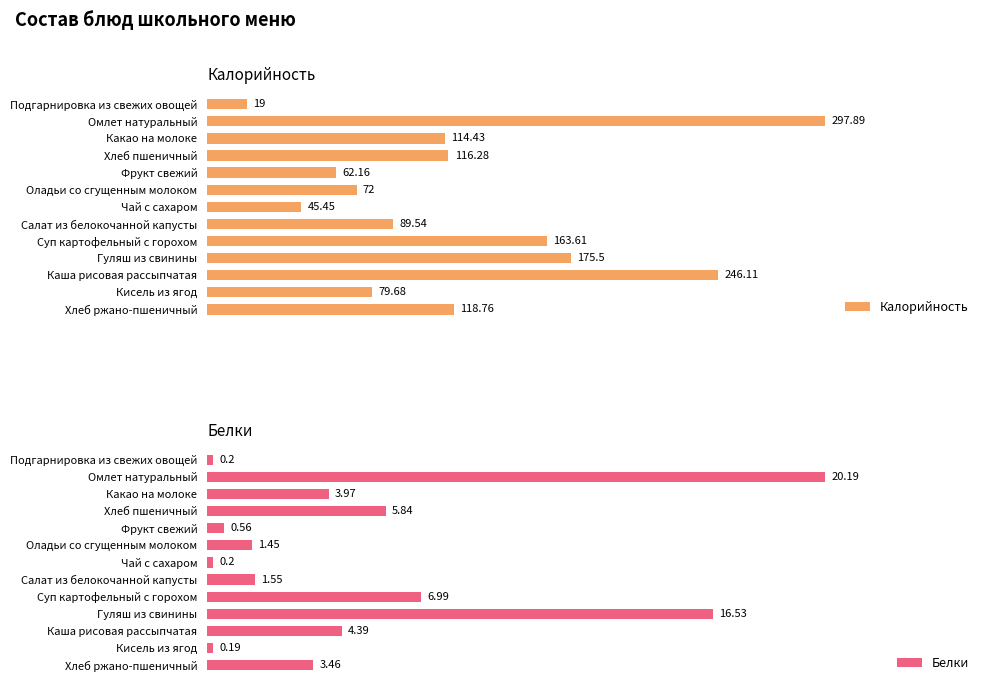

At which label is Калорийность closest to 158?

Суп картофельный с горохом